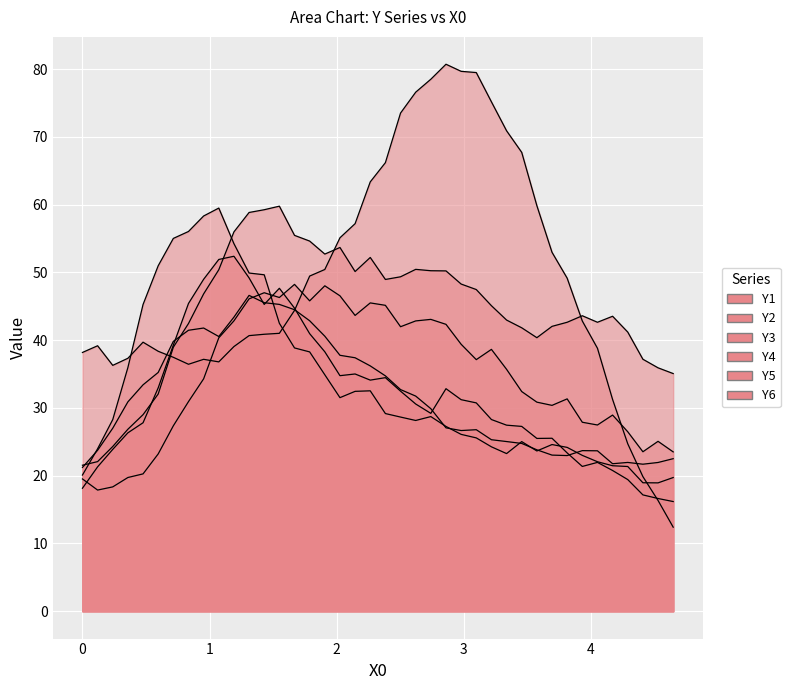

In Y5, how many points are higher than both neighbors (excluding endpoints)?

6